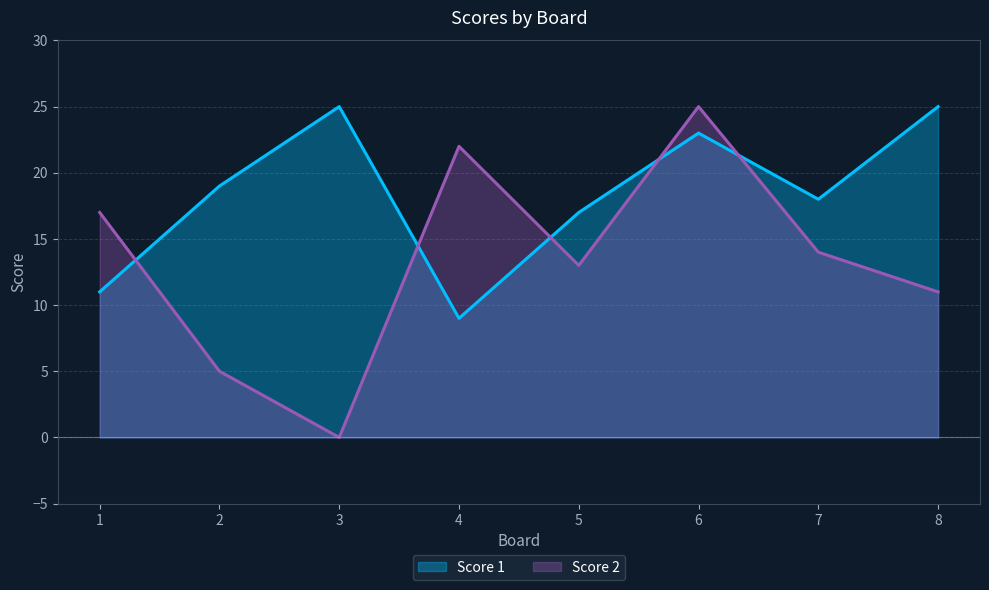

Which has a higher value, 4 or 6?

6